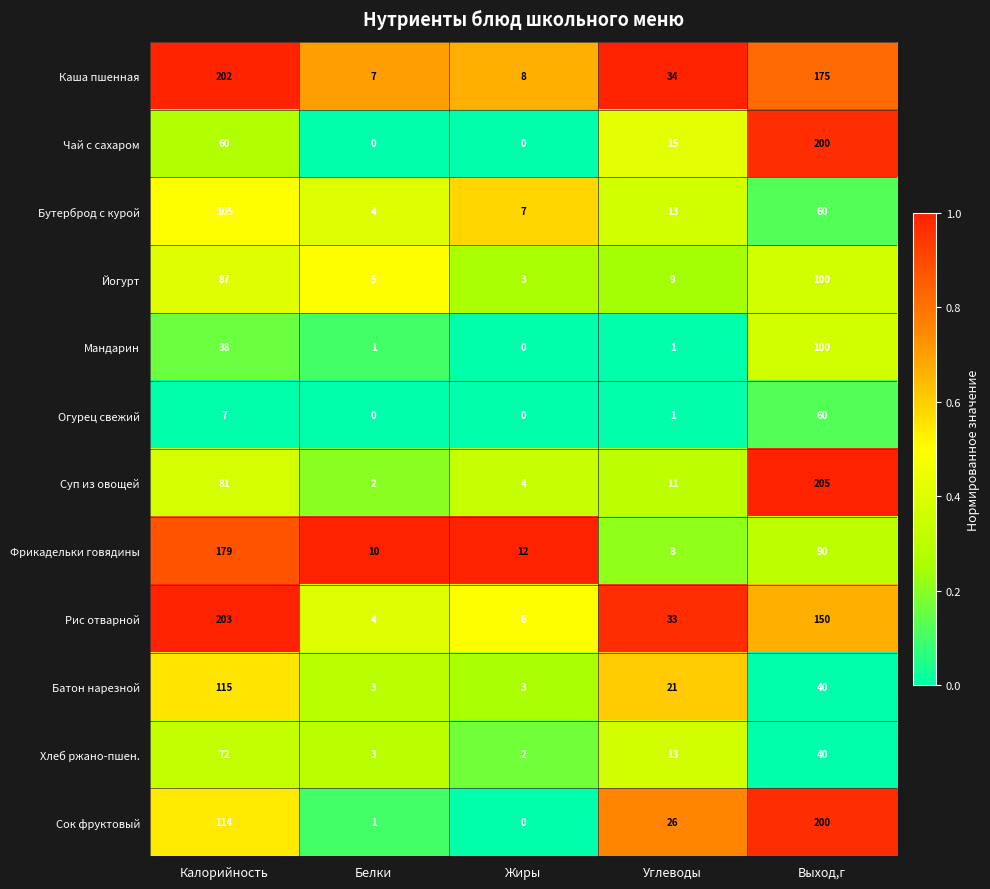

What is the total value across all series at Калорийность?

1263